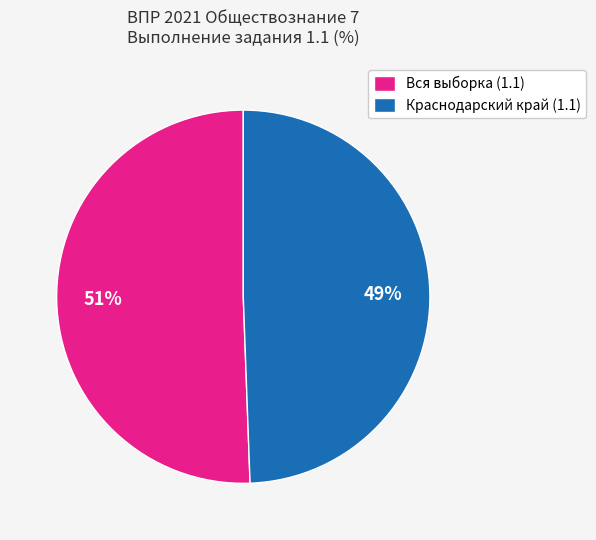

Approximately how many times larger is the value at Вся выборка (1.1) compared to Краснодарский край (1.1)?

1.0